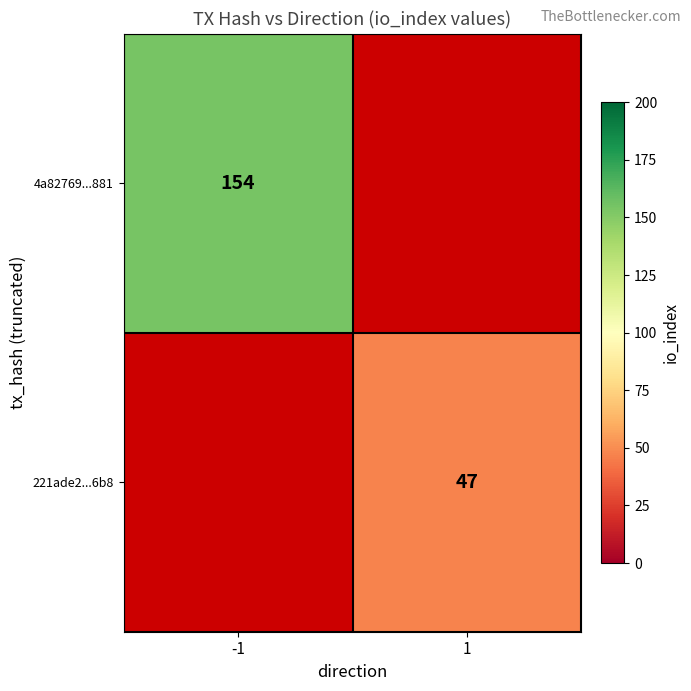

The 4a82769...881 series shows 154 at -1. True or false?

True